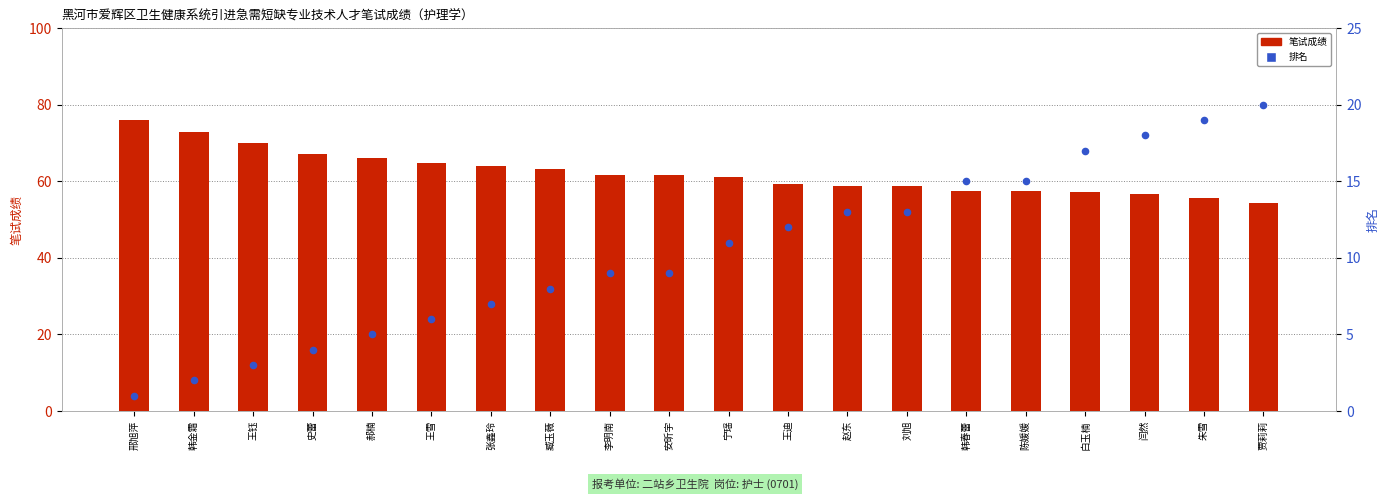

Which series has the largest Y range (max minus min)?

笔试成绩